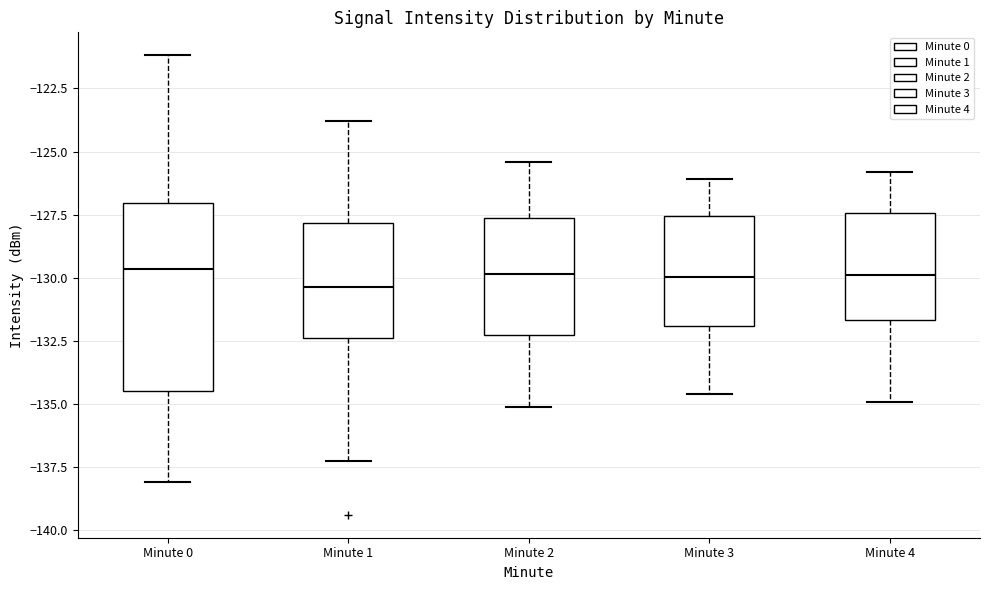

Reading left to right, read every box against the y-axis: the position of its median line, the range the box covers, and the ends of its whiskers. The values are not printed on the chart, so give them approximately, as read against the axis.

Minute 0: median -129.5, box -134.5 to -127.0, whiskers -138.0 to -121.0
Minute 1: median -130.5, box -132.5 to -128.0, whiskers -137.5 to -124.0
Minute 2: median -130.0, box -132.0 to -127.5, whiskers -135.0 to -125.5
Minute 3: median -130.0, box -132.0 to -127.5, whiskers -134.5 to -126.0
Minute 4: median -130.0, box -131.5 to -127.5, whiskers -135.0 to -126.0